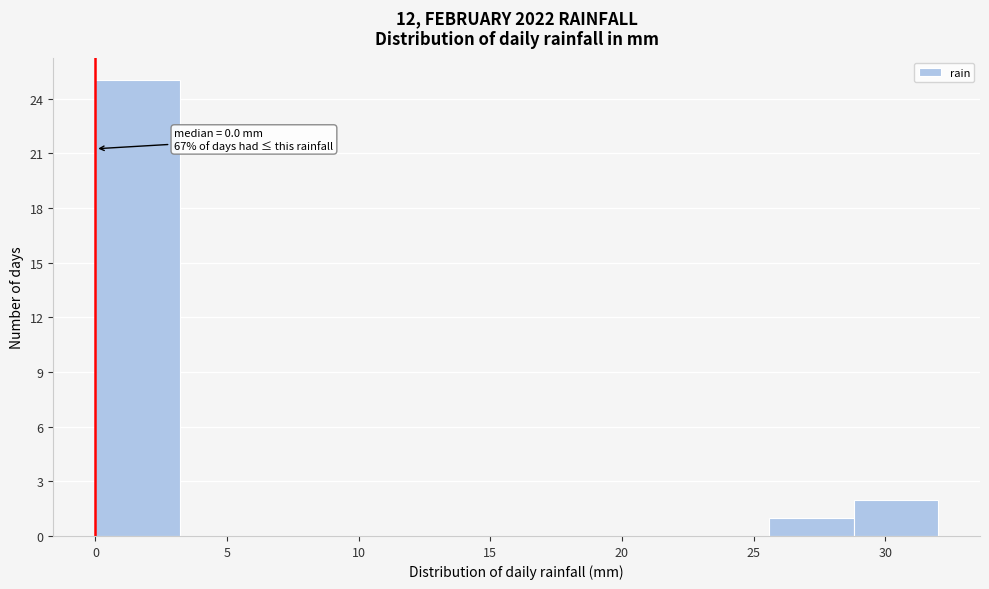

Which range on the x-axis has the tallest bar?

0.0 to 3.2